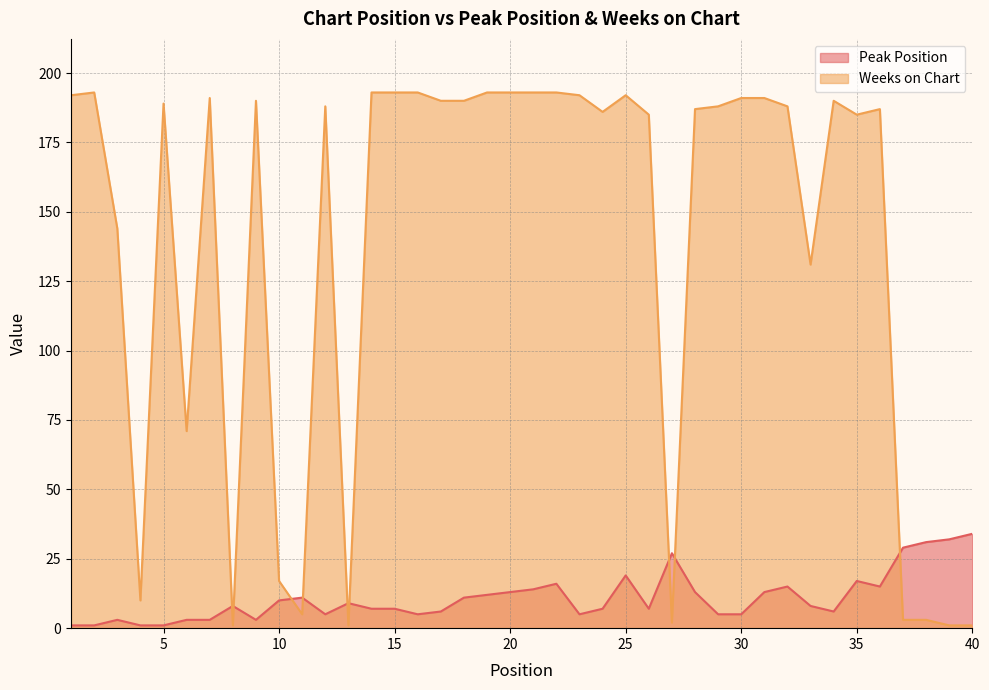

What is the lowest value of the Weeks on Chart series?

1